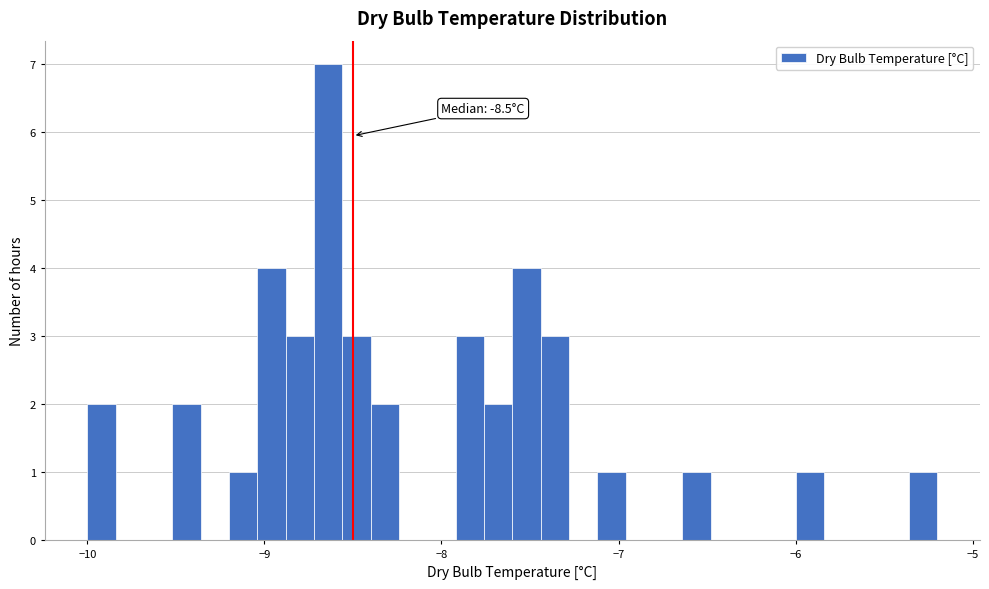

Around what value on the x-axis is the tallest bar? Give the approximate position of its centre, as read against the axis.

-8.6